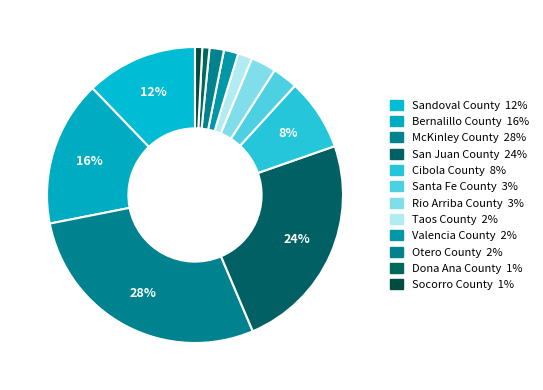

Does McKinley County represent more than half of the total?

No